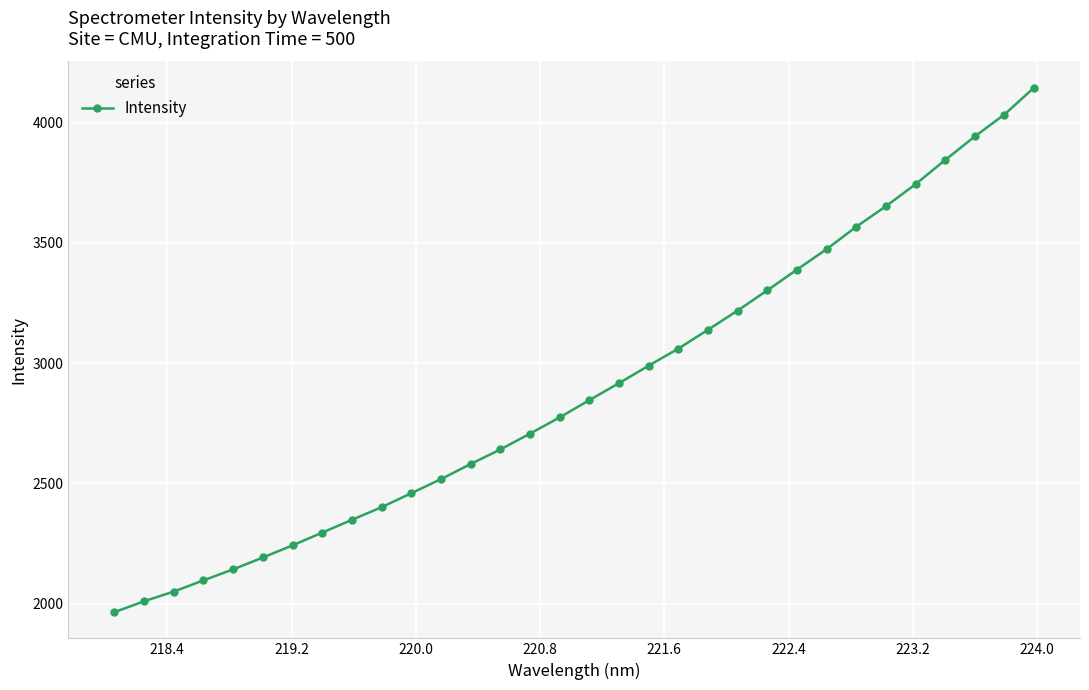

What is the greatest value displayed?

4145.9